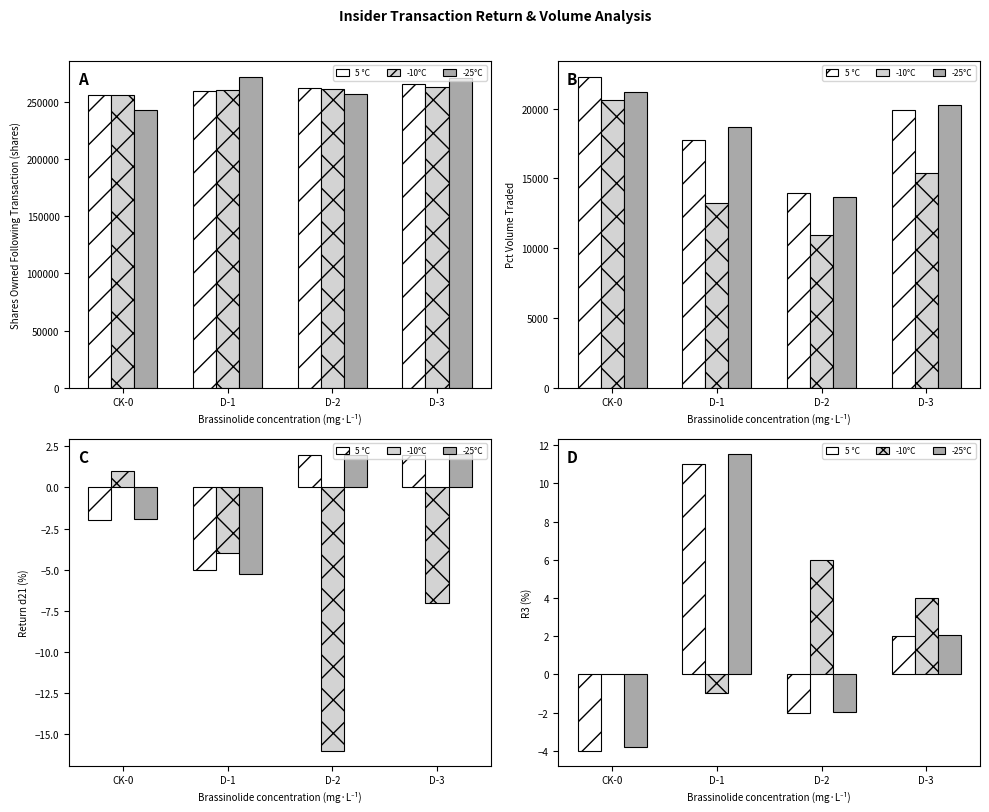

What is the label of the 3rd bar from the left?

D-2